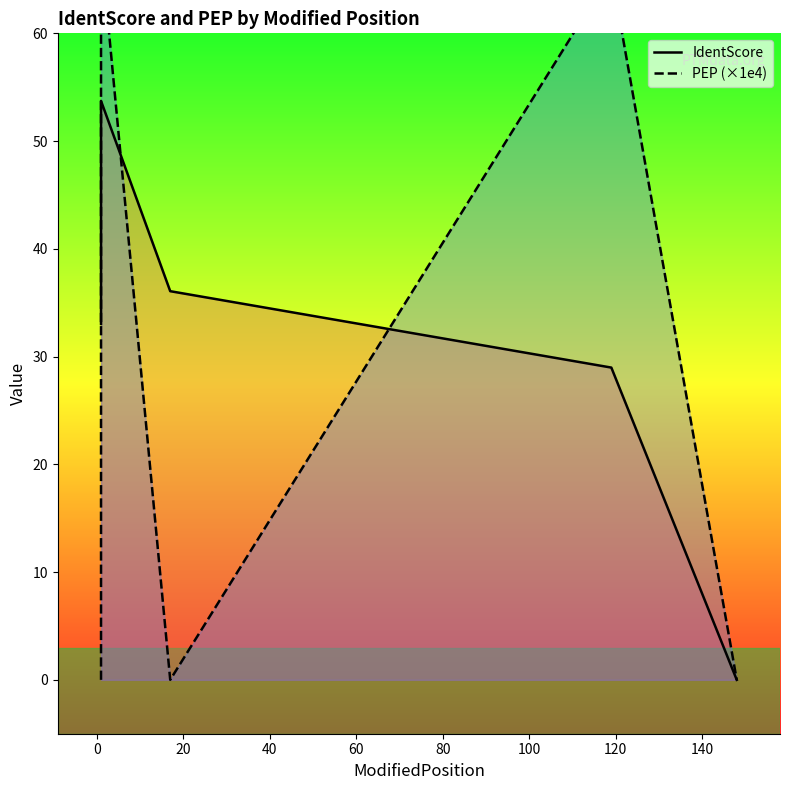

Reading left to right, extract all data points from this chart.

IdentScore: 33.0	35.9	53.7	36.1	29.0	0.0
PEP (×1e4): 0.0	24.5	67.9	0.0	65.6	0.0